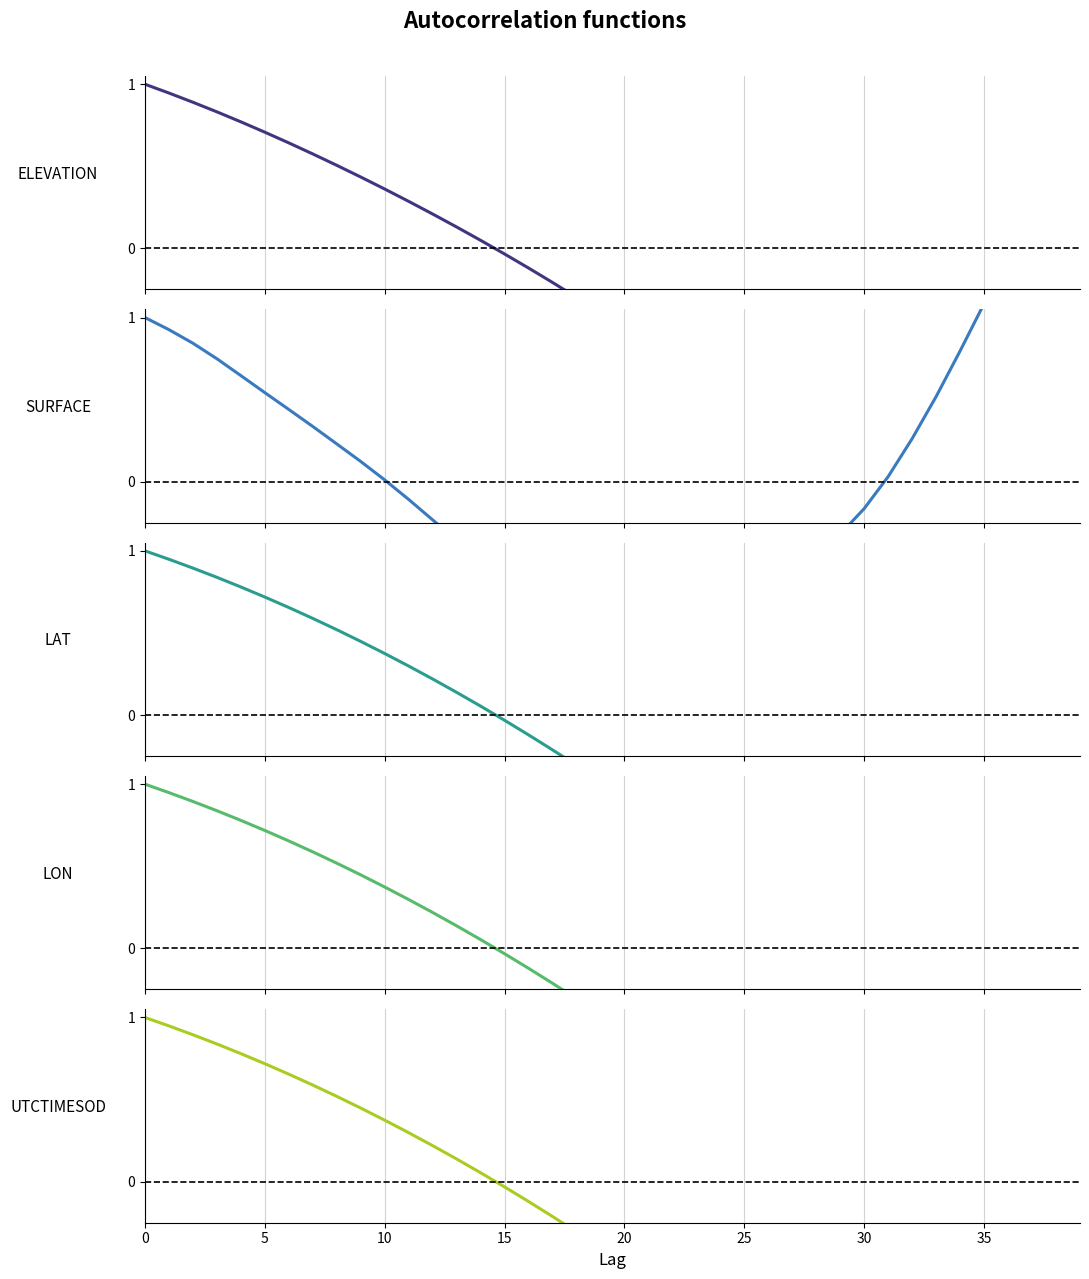

How many values in the UTCTIMESOD series exceed 0?

15